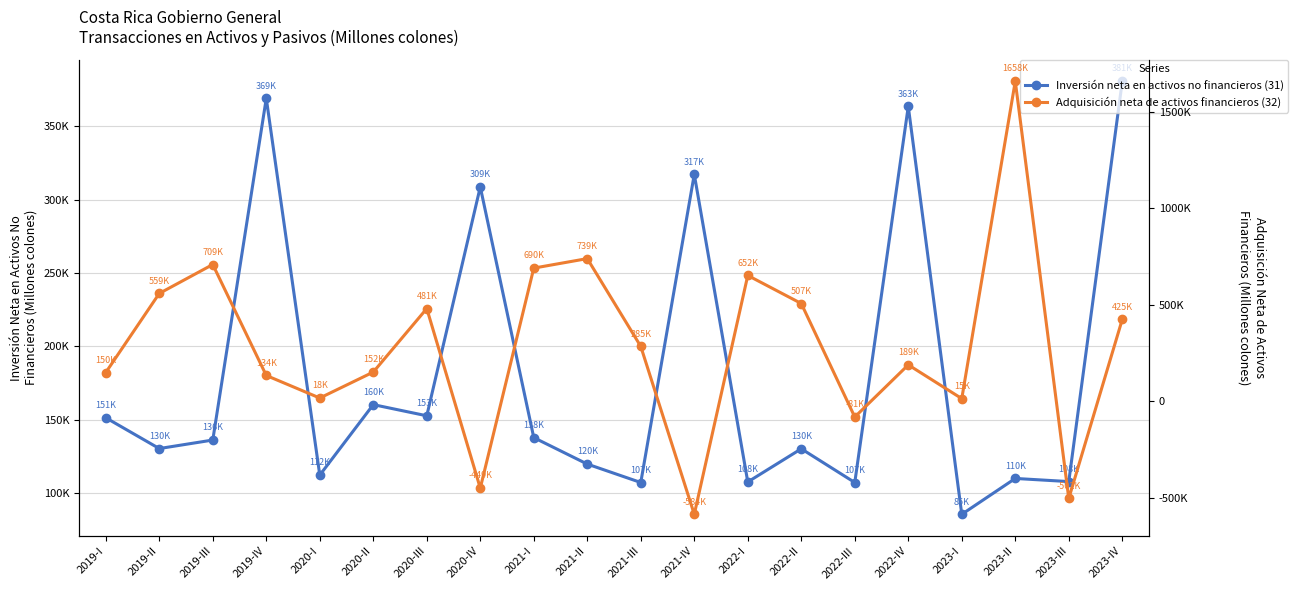

At which category does Adquisición neta de activos financieros (32) reach its first local valley?

2020-I